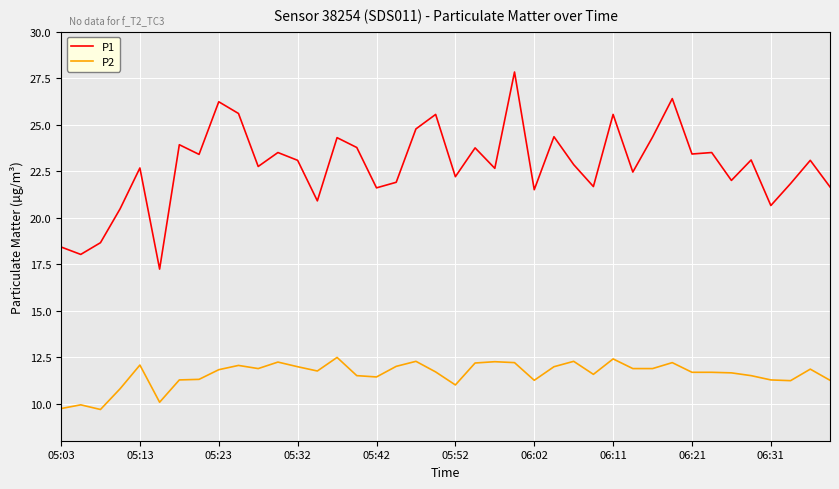

Which series has the largest total across all categories?

P1